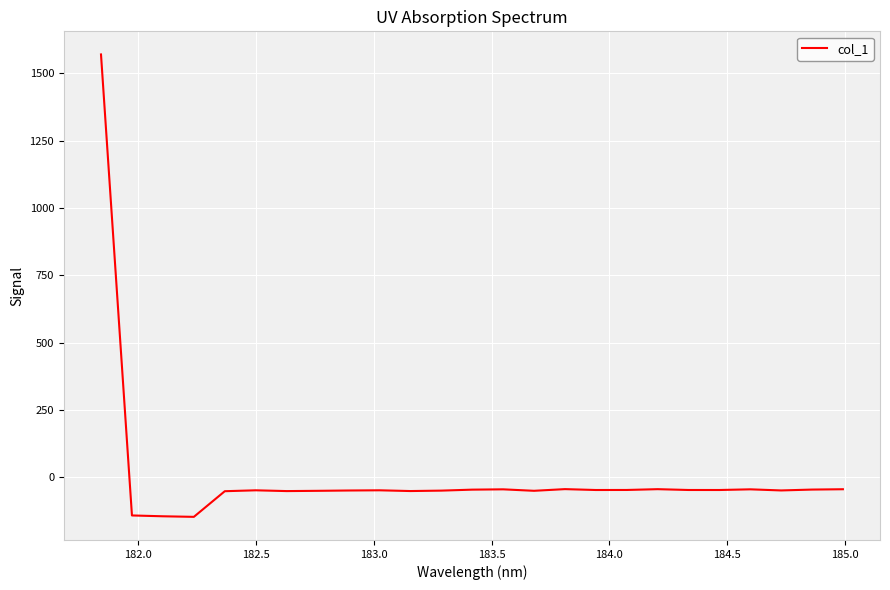

How many lines are shown in the chart?

1